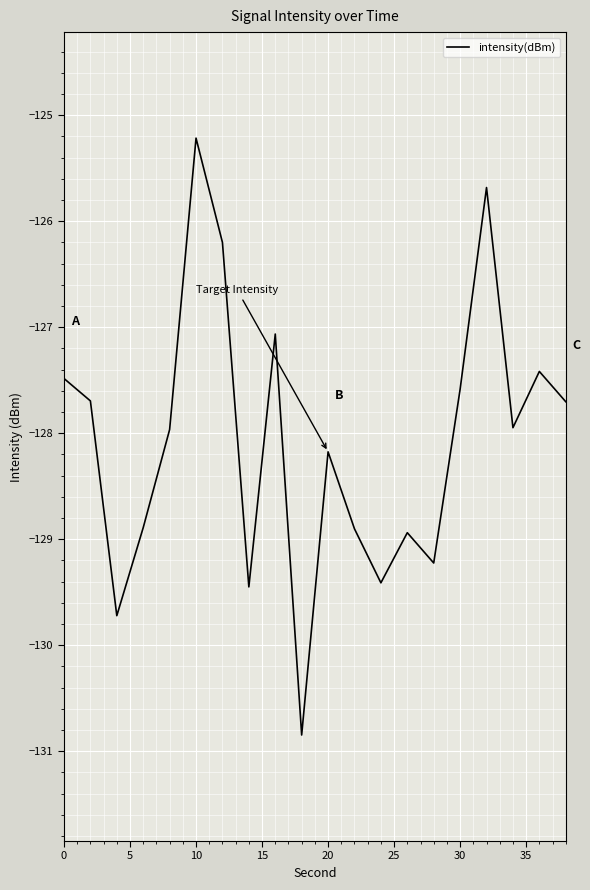

What is the difference between the maximum and minimum values?

5.6